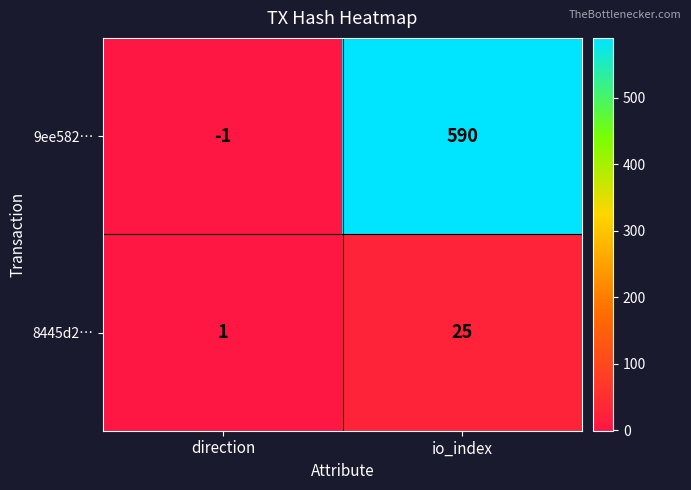

Reading left to right, list all the values displayed in this chart.

9ee582…: direction=-1	io_index=590
8445d2…: direction=1	io_index=25